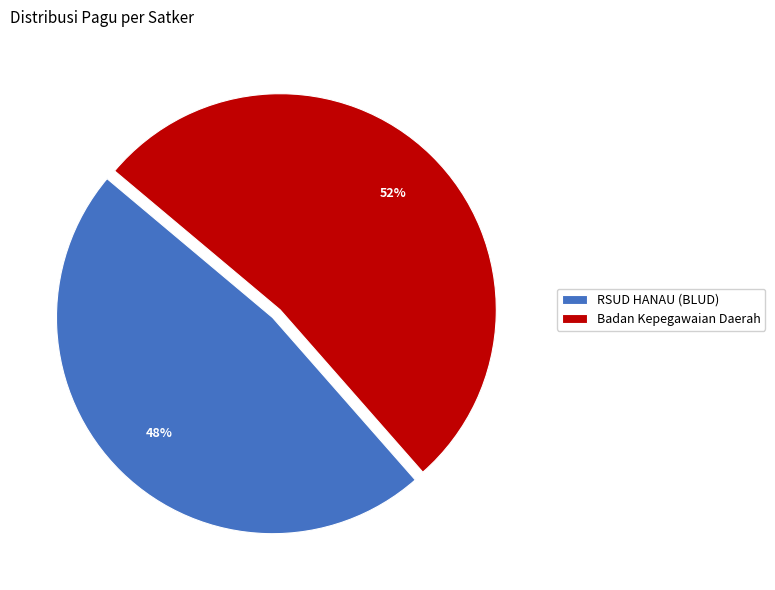

Count the number of slices in the pie.

2